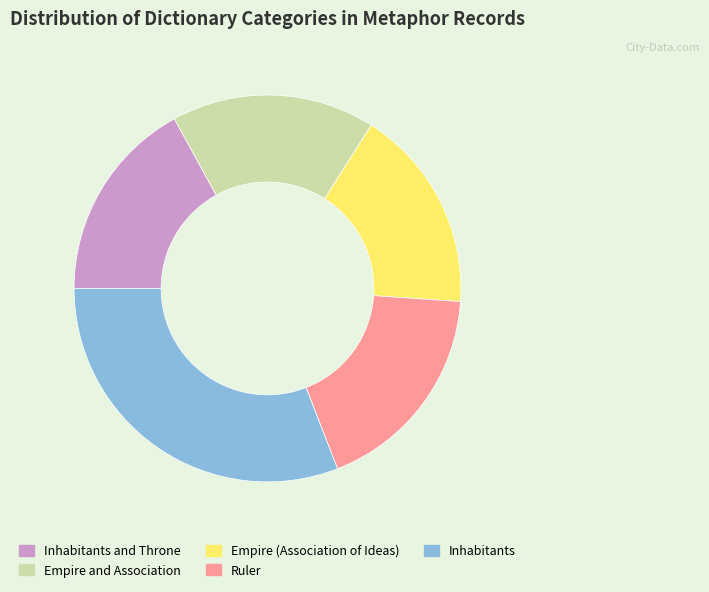

Is the sum of Empire (Association of Ideas) and Ruler greater than half?

No